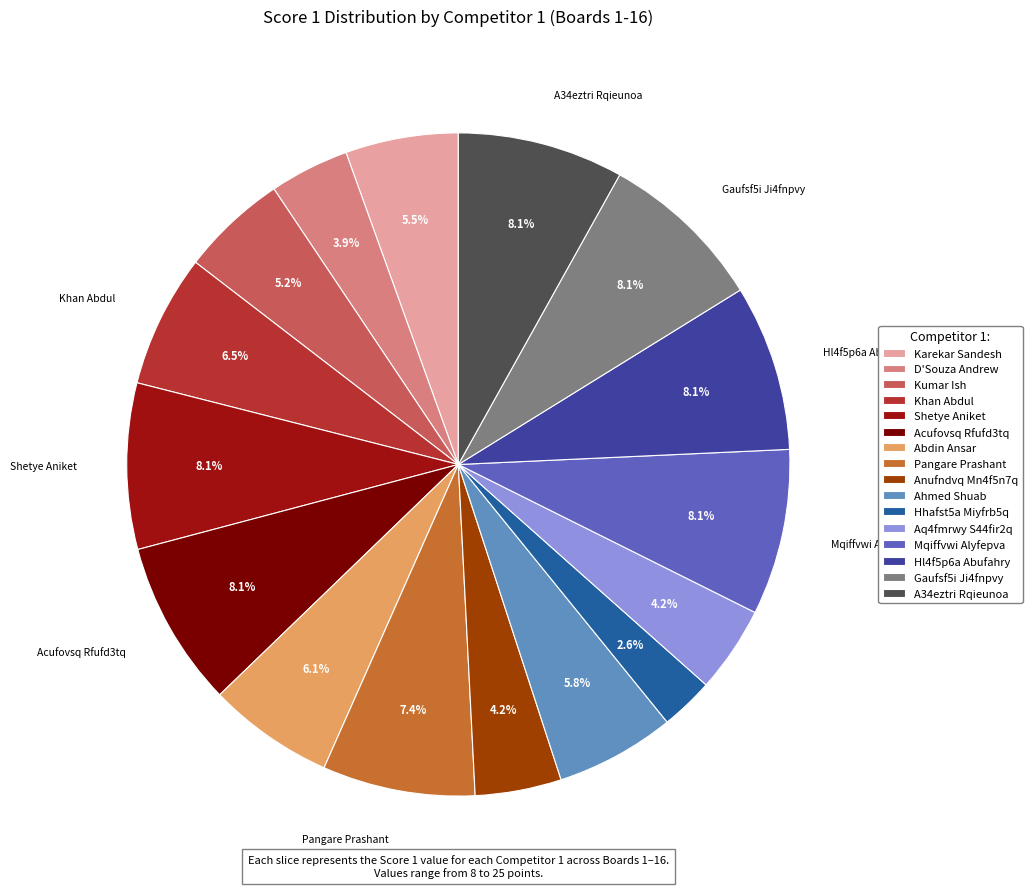

How many slices are in this pie chart?

16